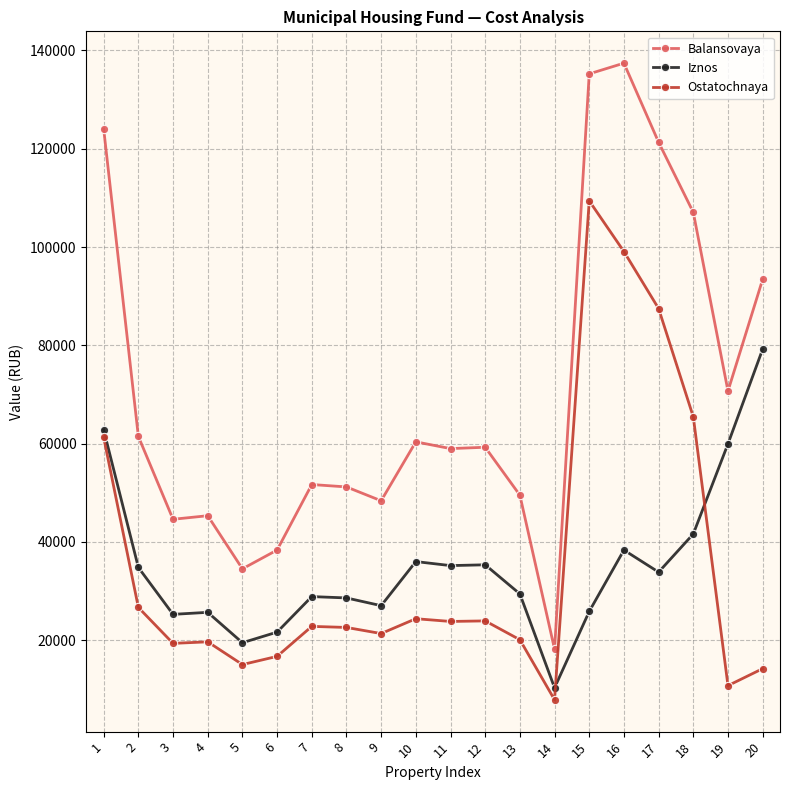

How many values in the Balansovaya series are below 59256?

10